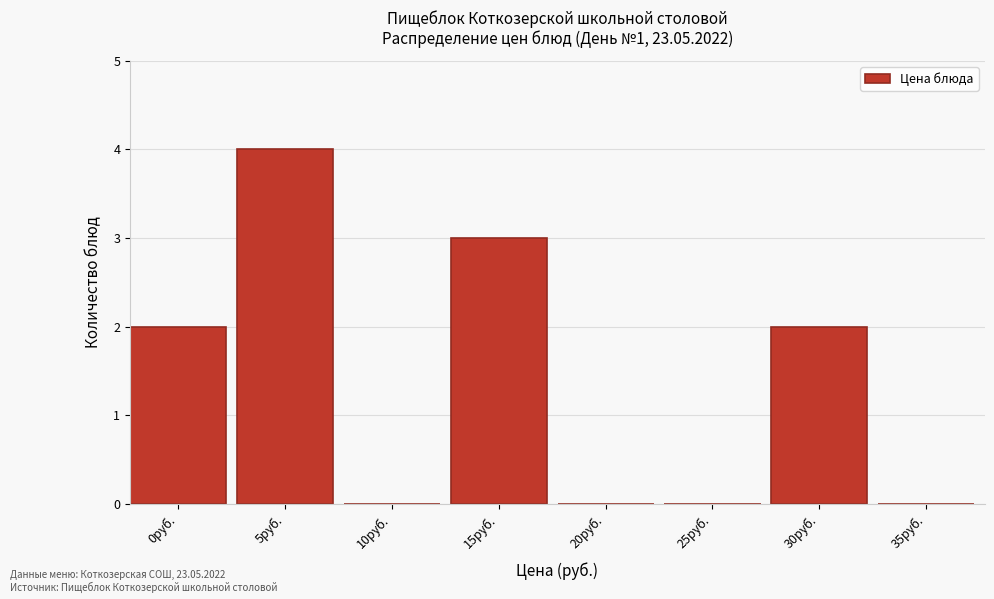

Reading right to left, transcribe all the data shown in this chart.

35руб.=0	30руб.=2	25руб.=0	20руб.=0	15руб.=3	10руб.=0	5руб.=4	0руб.=2